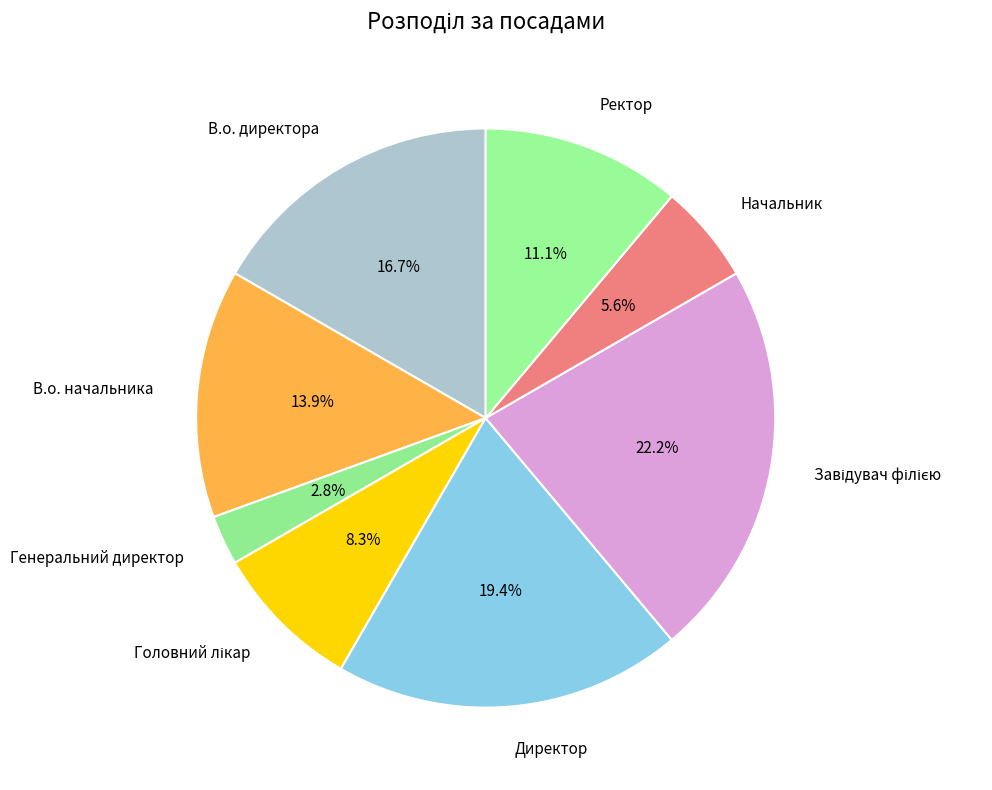

To the nearest percent, what portion does Генеральний директор represent?

3%